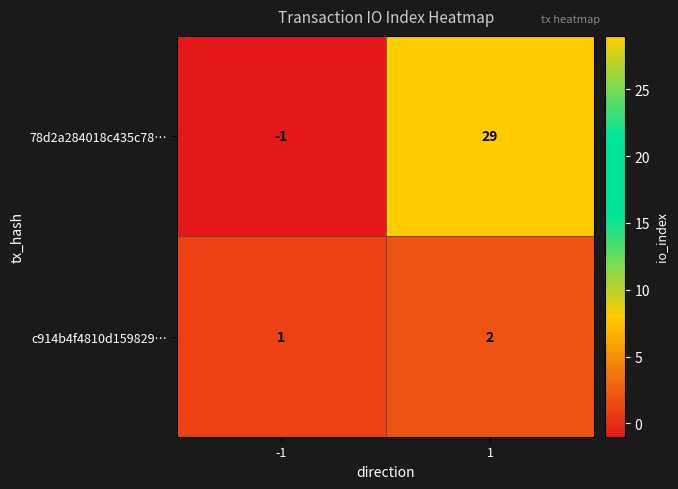

What is the spread (max minus min) of values at -1?

2